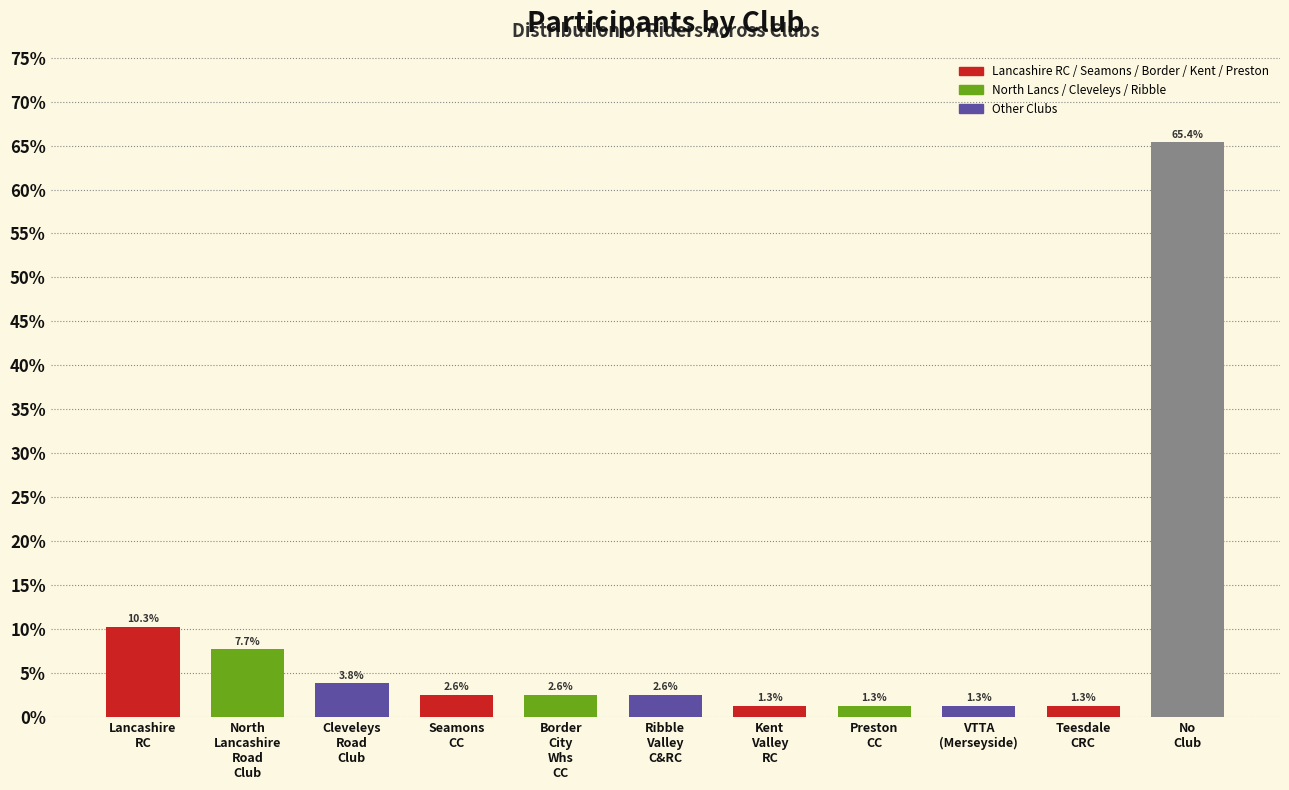

Reading left to right, extract all data points from this chart.

10.3	7.7	3.8	2.6	2.6	2.6	1.3	1.3	1.3	1.3	65.4